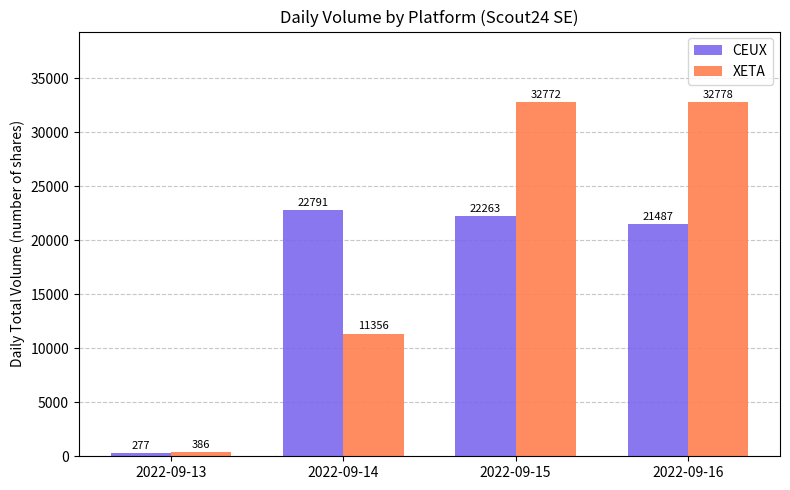

True or false: XETA has a value of 386 at 2022-09-13.

True